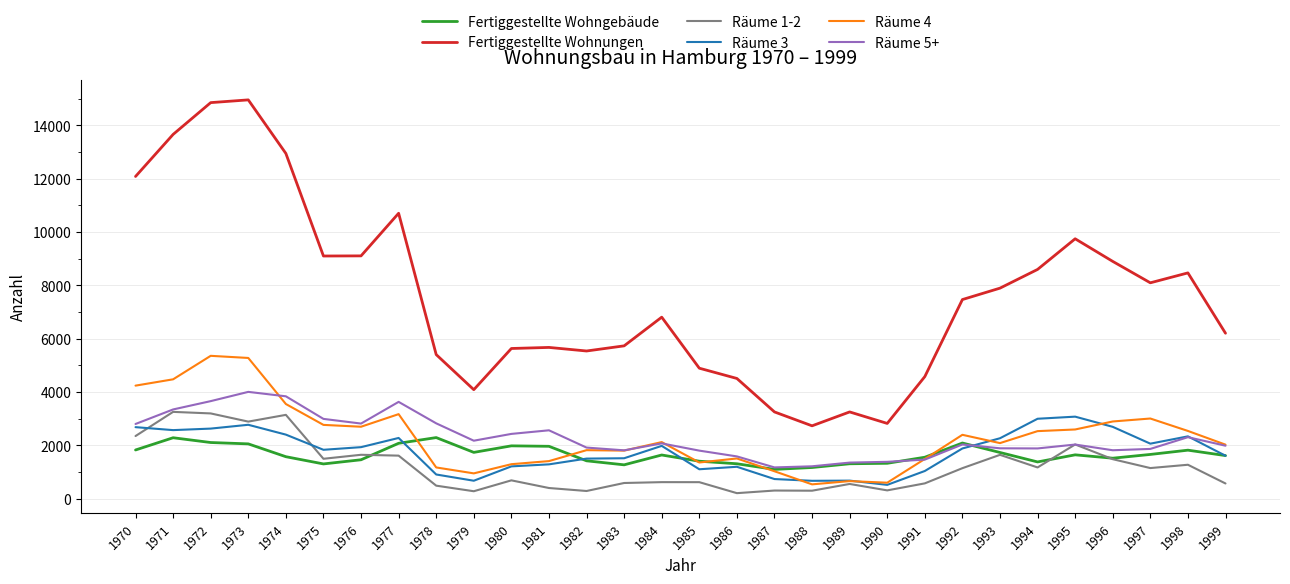

True or false: Fertiggestellte Wohnungen and Räume 4 cross at least once.

False